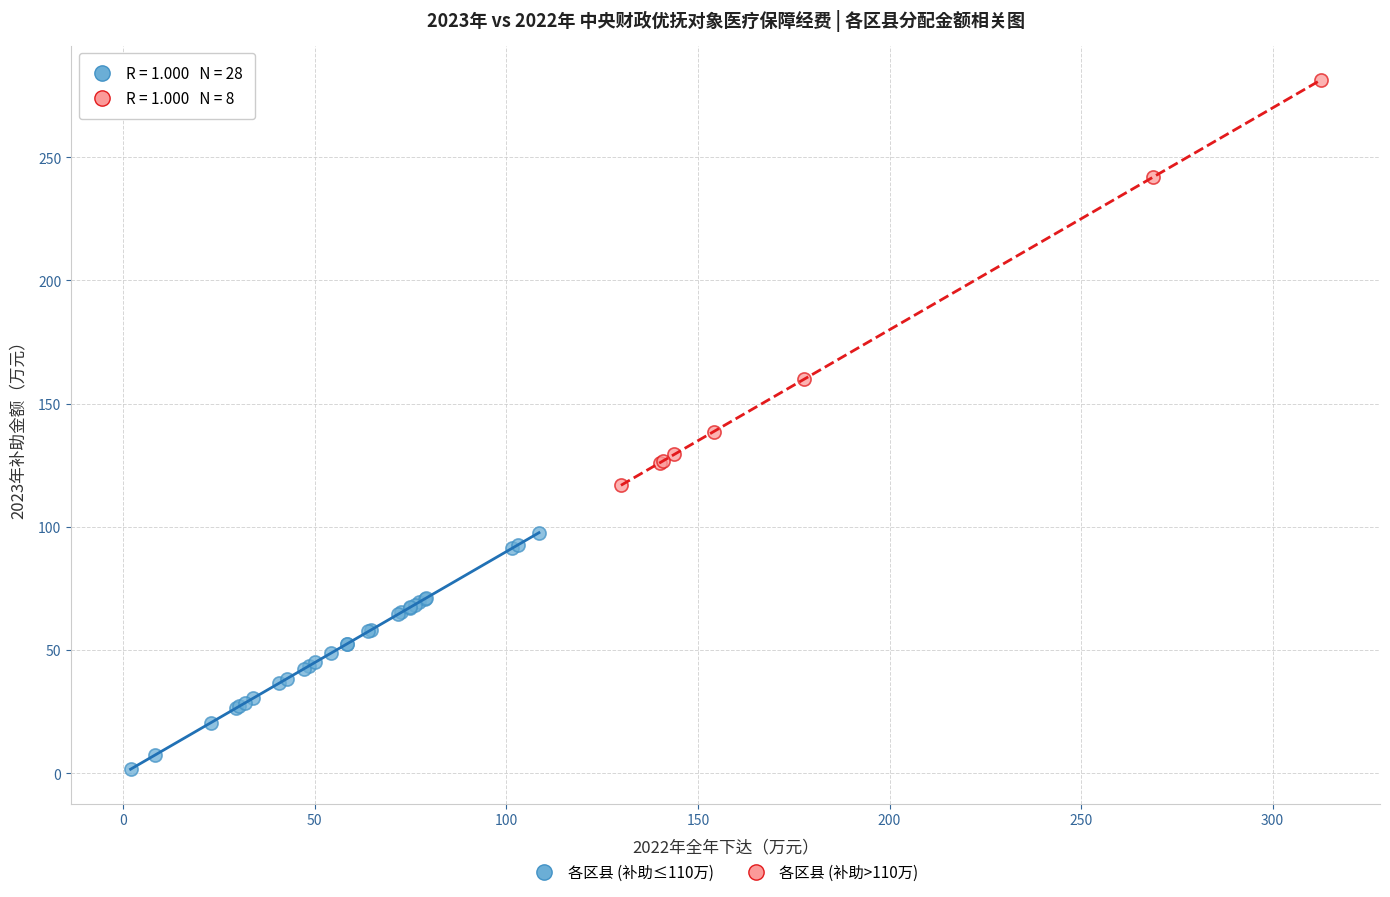

Which series contains the lowest Y value?

各区县 (补助≤110万)